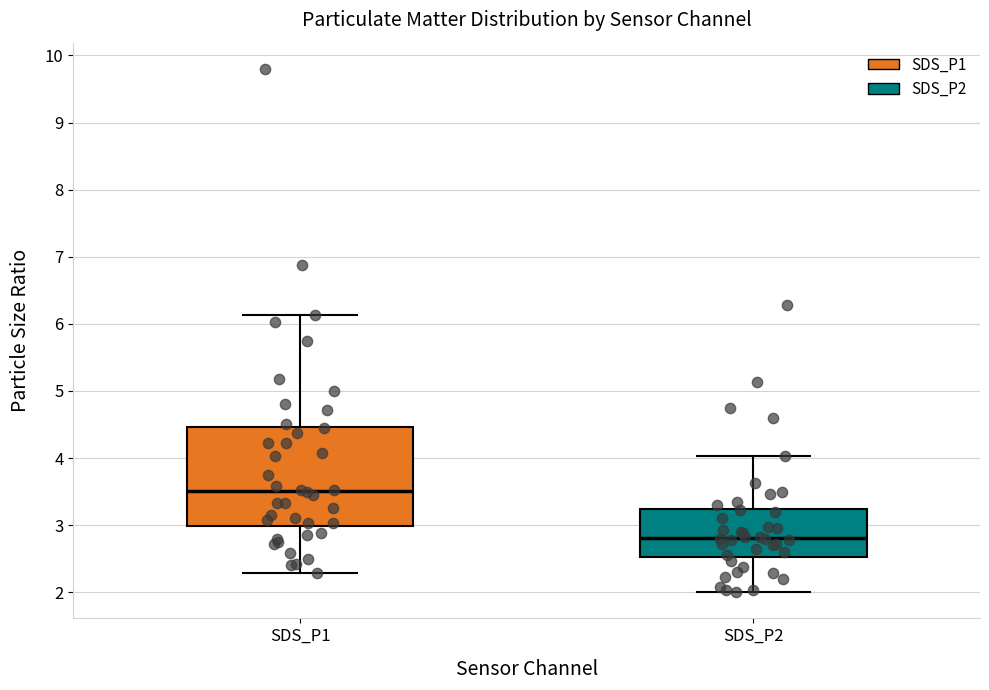

Reading left to right, read every box against the y-axis: the position of its median line, the range the box covers, and the ends of its whiskers. The values are not printed on the chart, so give them approximately, as read against the axis.

SDS_P1: median 3.5, box 3.0 to 4.5, whiskers 2.3 to 6.1
SDS_P2: median 2.8, box 2.5 to 3.2, whiskers 2.0 to 4.0